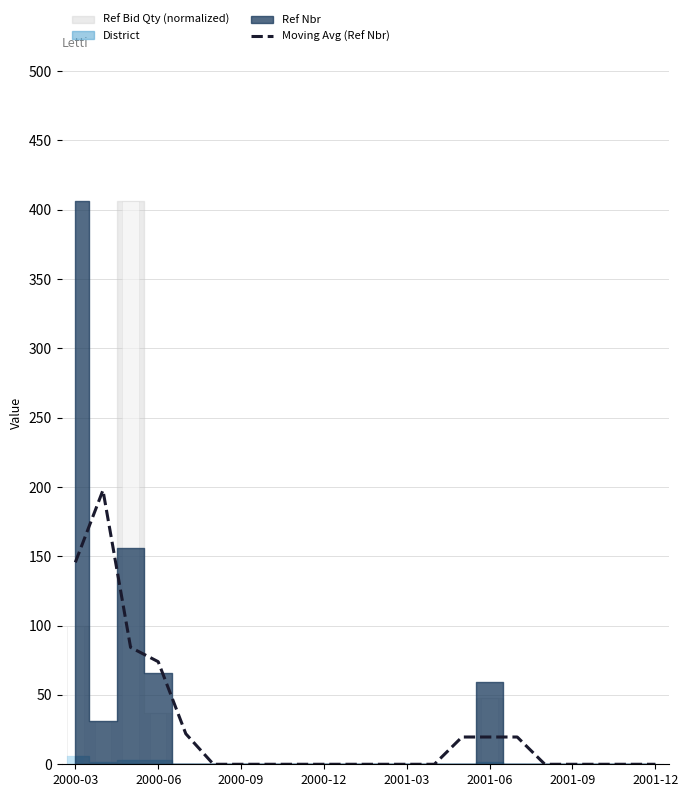

The value at 2000-03 is 82.1. True or false?

False